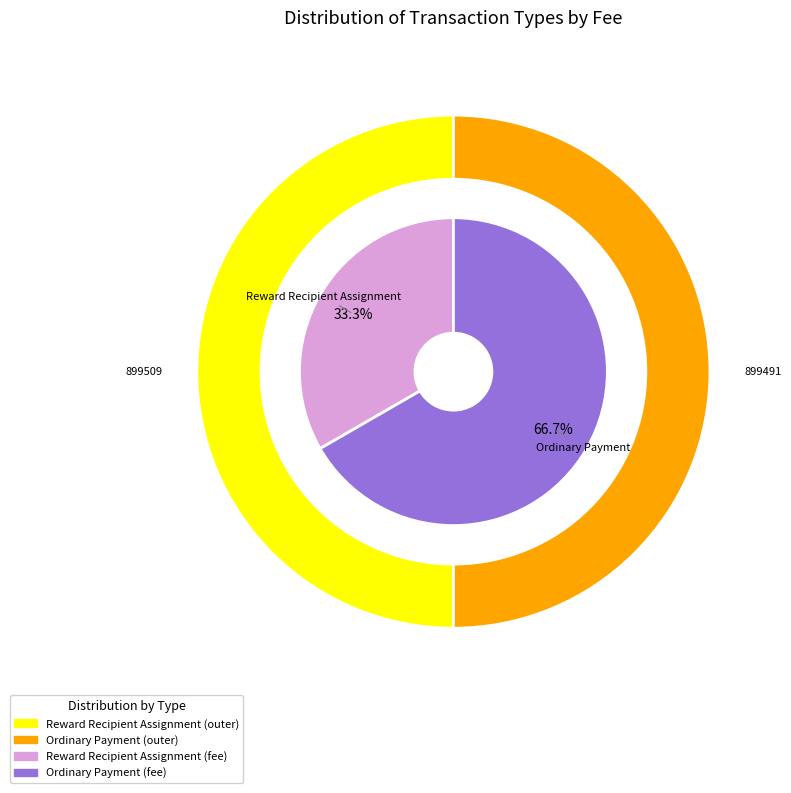

Count the number of slices in the pie.

2